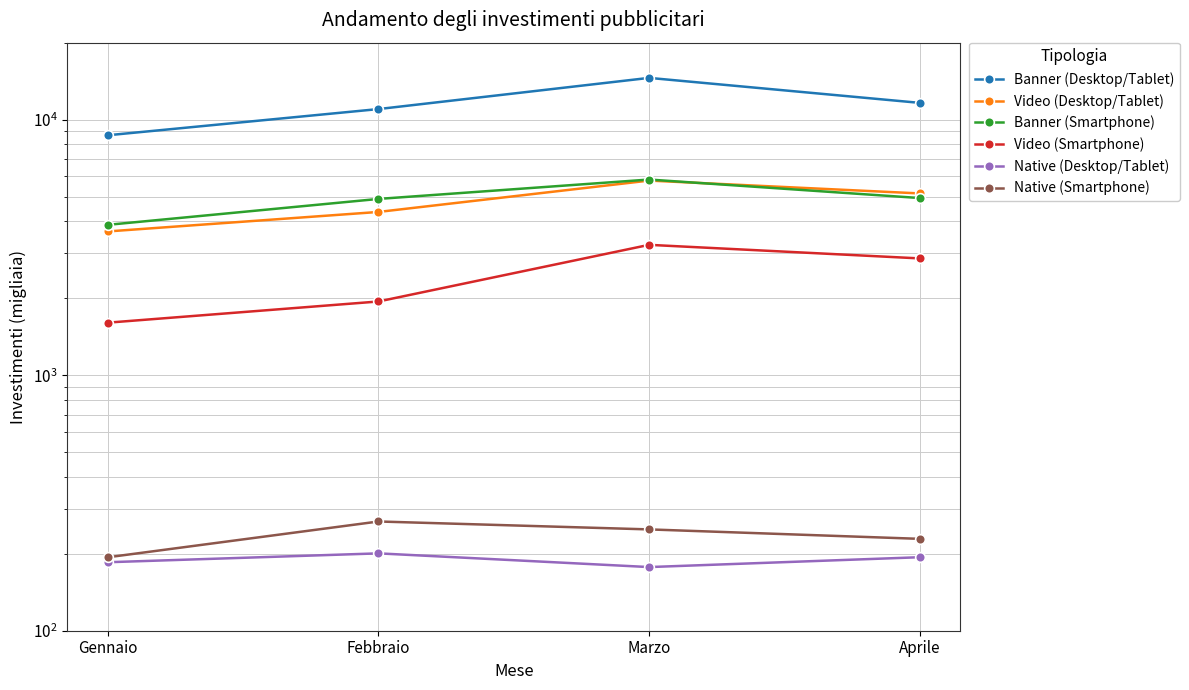

True or false: Banner (Smartphone) has a value of 4932.6 at Aprile.

True